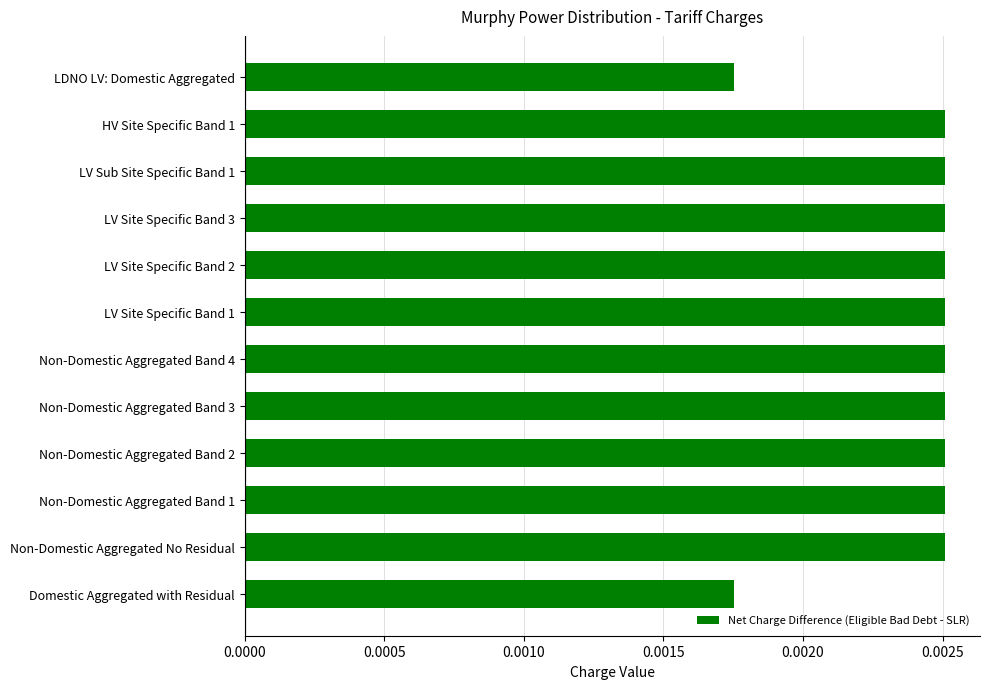

How many values are between 0 and 1?

12